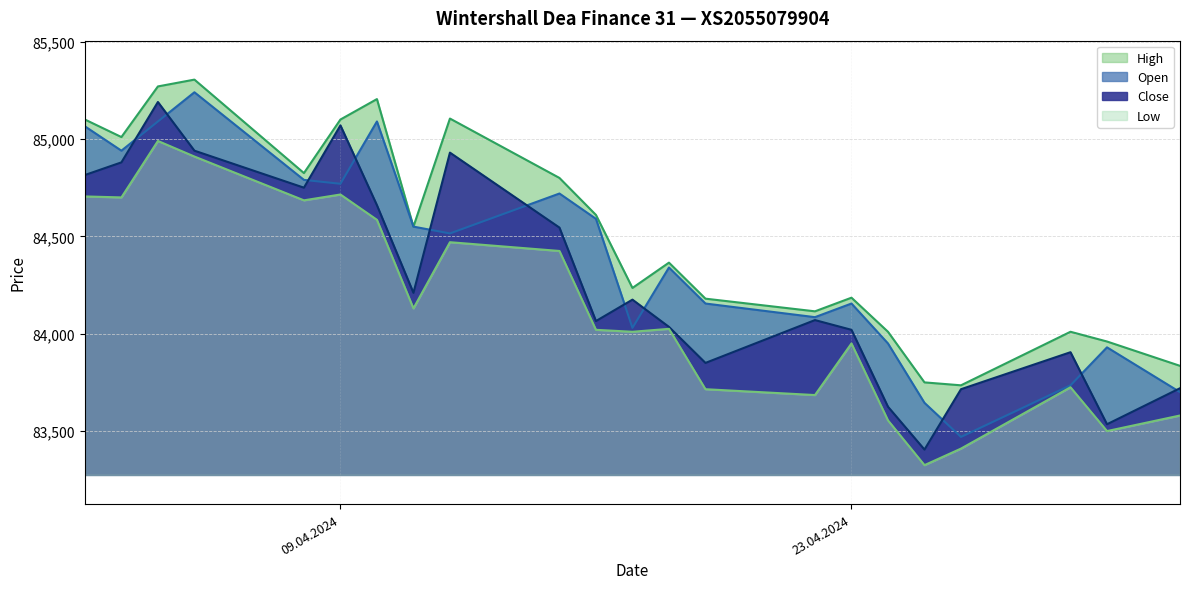

What is the minimum value for Low?

83325